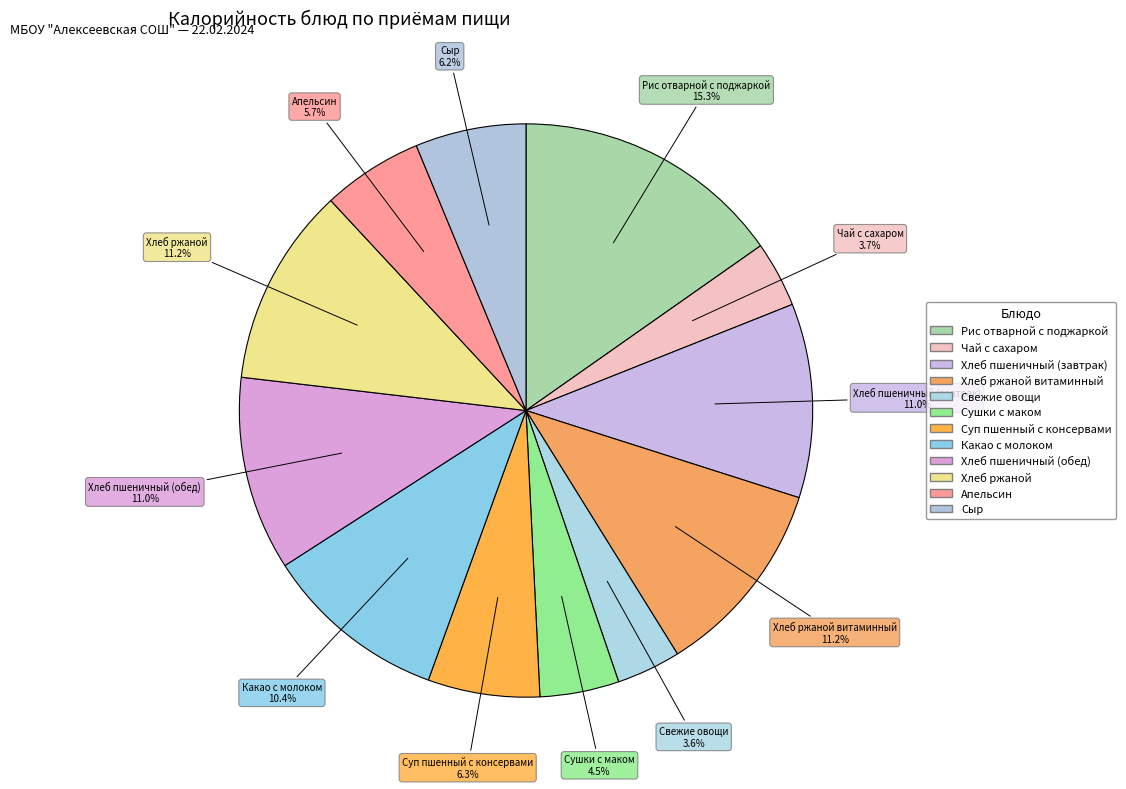

How many slices are in this pie chart?

12